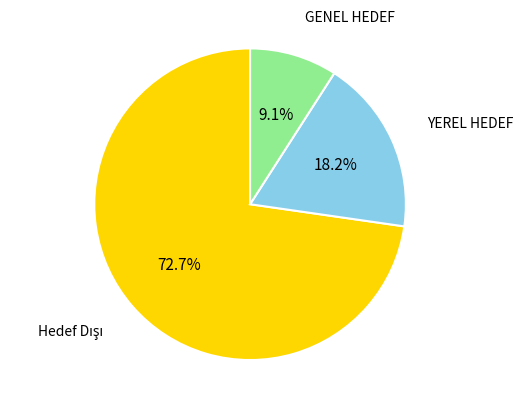

Which has a higher value, GENEL HEDEF or YEREL HEDEF?

YEREL HEDEF